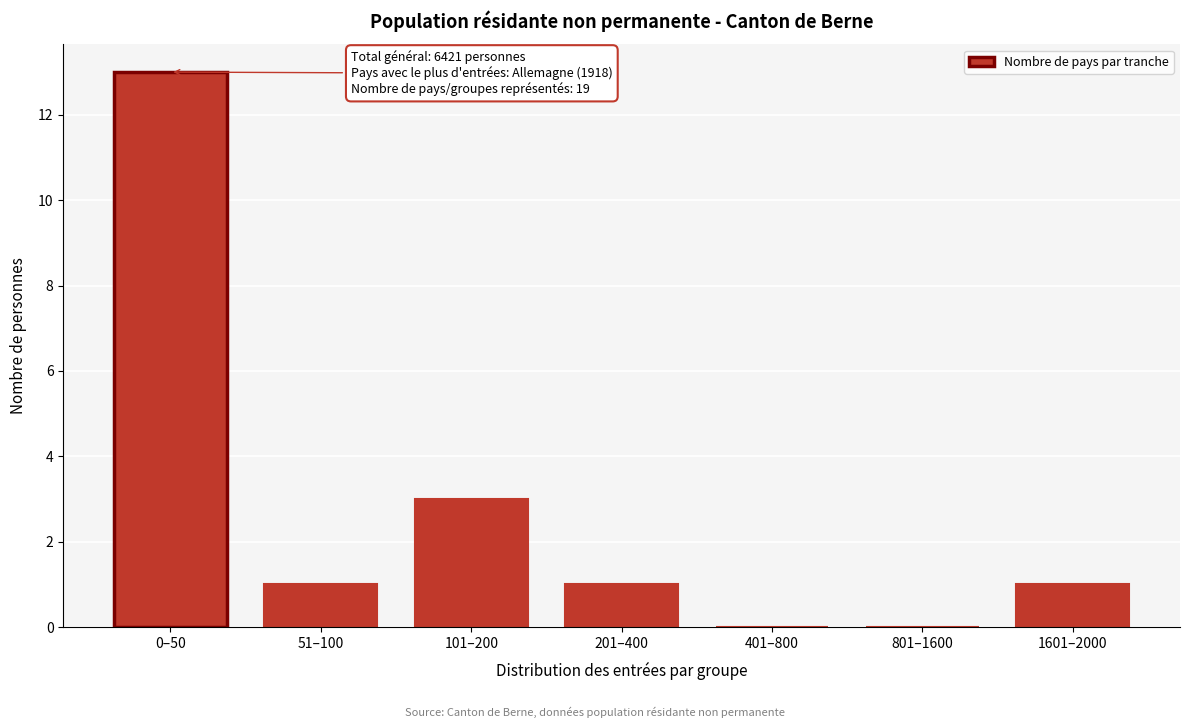

Reading right to left, transcribe all the data shown in this chart.

1601–2000=1	801–1600=0	401–800=0	201–400=1	101–200=3	51–100=1	0–50=13